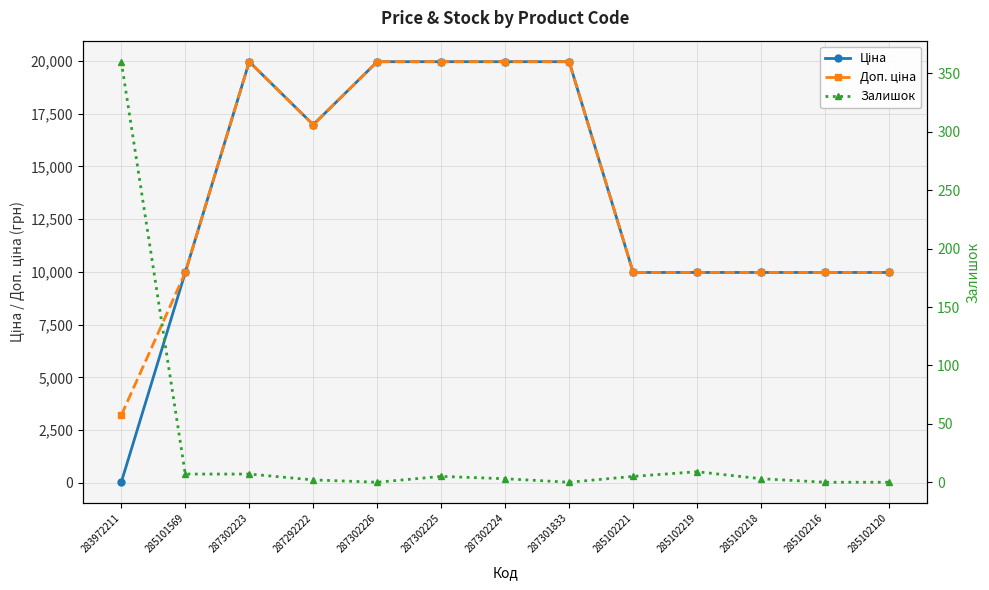

Which series has the widest spread of values?

Ціна